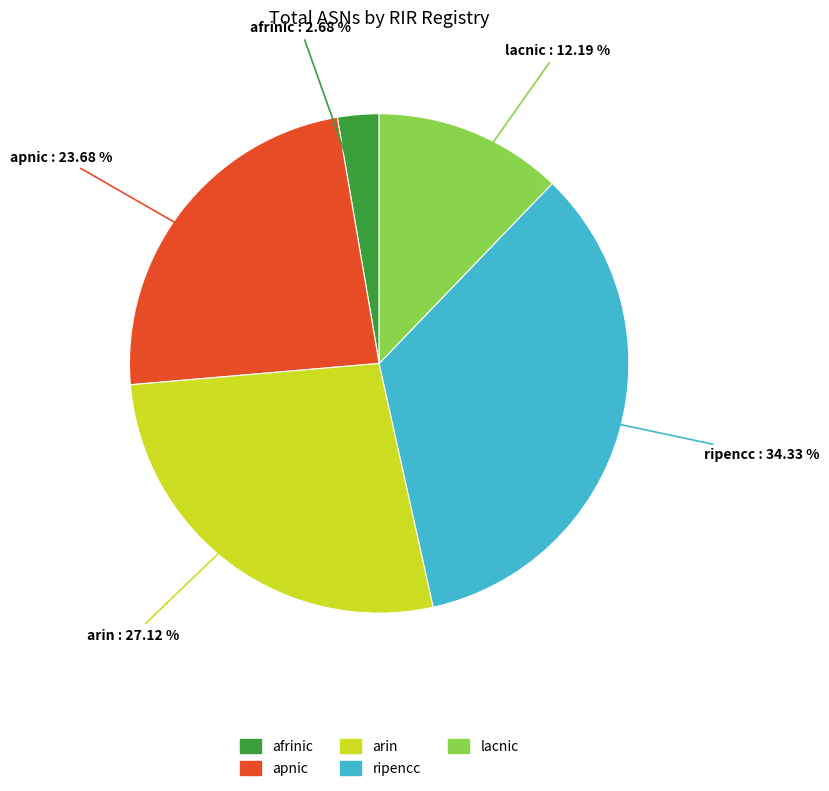

Does any single category account for the majority?

No